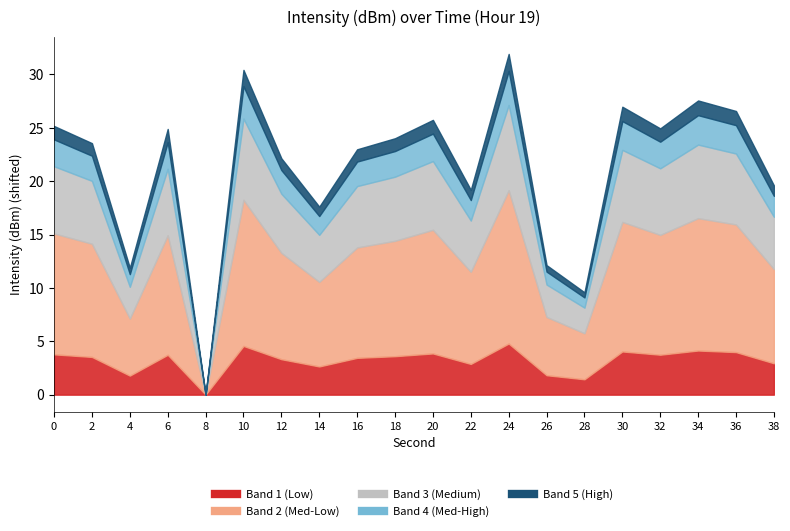

How many lines are shown in the chart?

5